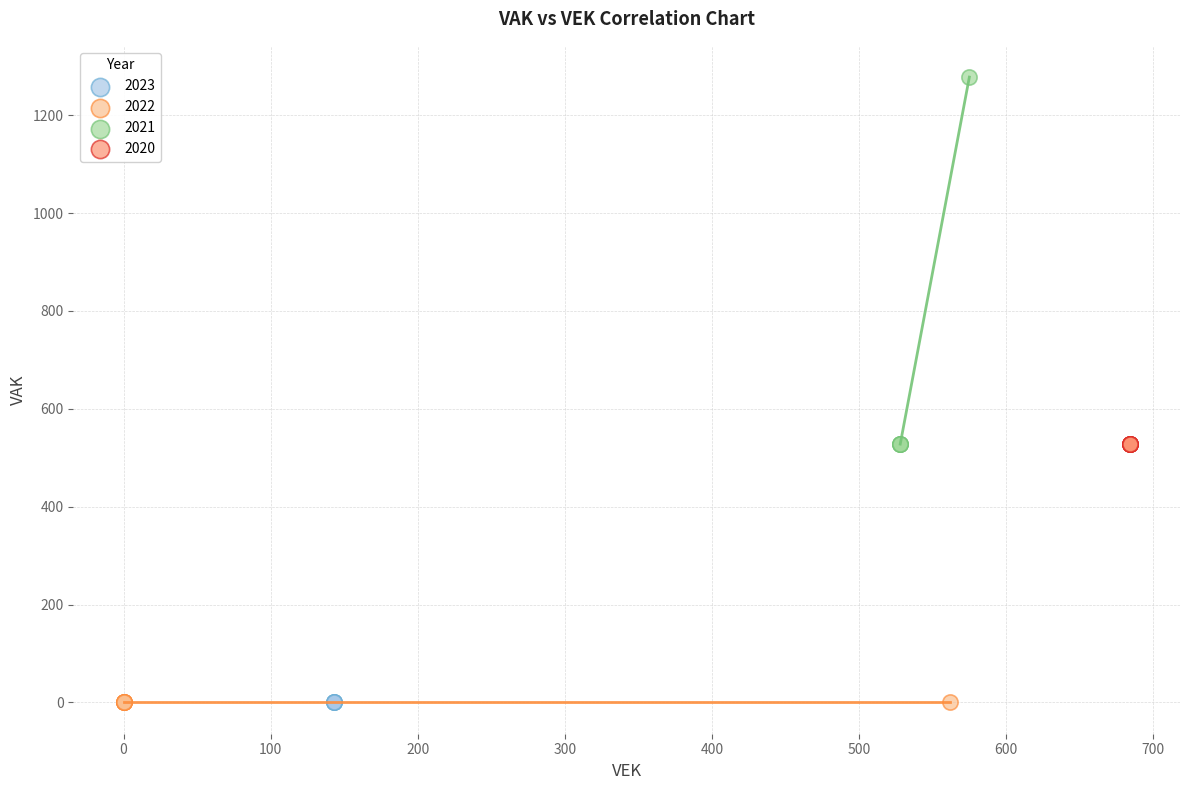

Which series contains the highest Y value?

2021